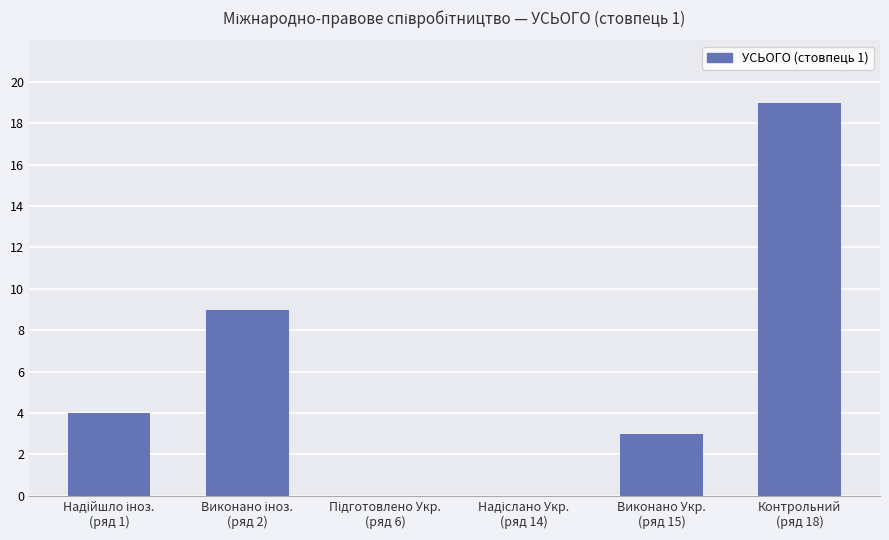

What is the average value?

6